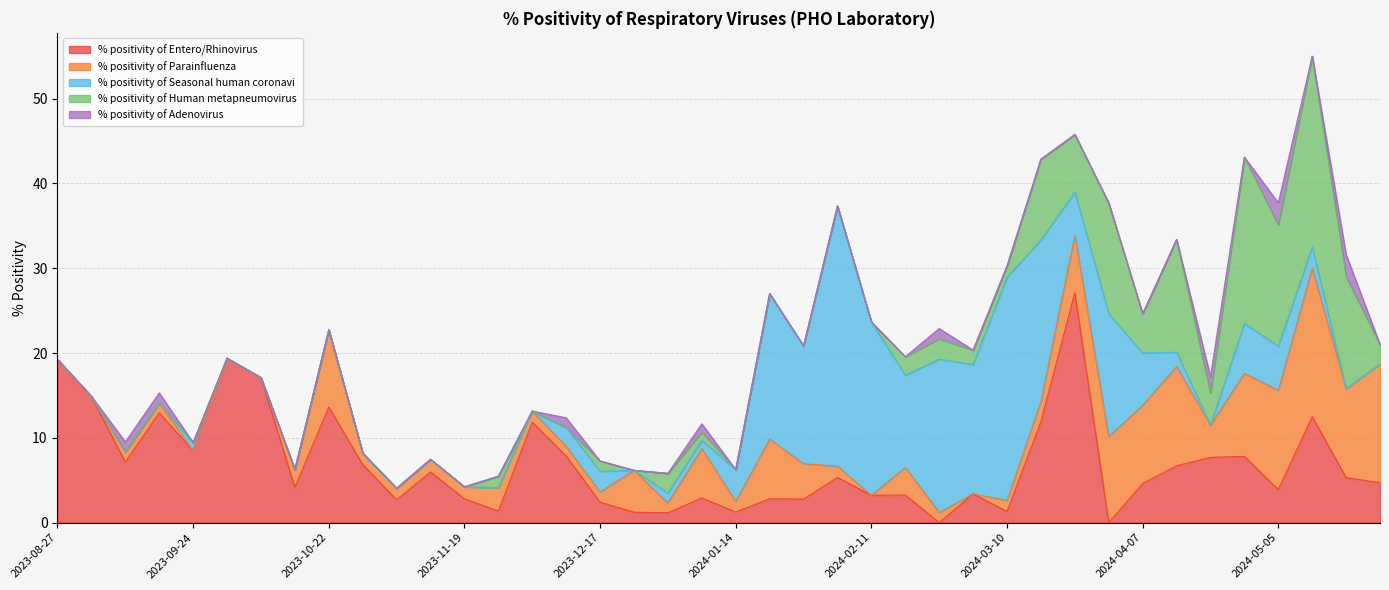

Reading left to right, extract all data points from this chart.

% positivity of Entero/Rhinovirus: 2023-08-27=19.2	2023-09-03=14.9	2023-09-10=7.1	2023-09-17=12.9	2023-09-24=8.5	2023-10-01=19.4	2023-10-08=17.1	2023-10-15=4.2	2023-10-22=13.6	2023-10-29=6.8	2023-11-05=2.7	2023-11-12=6.0	2023-11-19=2.8	2023-11-26=1.4	2023-12-03=11.8	2023-12-10=7.9	2023-12-17=2.4	2023-12-24=1.2	2023-12-31=1.2	2024-01-07=2.9	2024-01-14=1.2	2024-01-21=2.8	2024-01-28=2.8	2024-02-04=5.3	2024-02-11=3.2	2024-02-18=3.3	2024-02-25=0.0	2024-03-03=3.4	2024-03-10=1.3	2024-03-17=11.9	2024-03-24=27.1	2024-03-31=0.0	2024-04-07=4.6	2024-04-14=6.7	2024-04-21=7.7	2024-04-28=7.8	2024-05-05=3.9	2024-05-12=12.5	2024-05-19=5.3	2024-05-26=4.7
% positivity of Parainfluenza: 2023-08-27=0.0	2023-09-03=0.0	2023-09-10=1.2	2023-09-17=1.2	2023-09-24=0.0	2023-10-01=0.0	2023-10-08=0.0	2023-10-15=2.1	2023-10-22=9.1	2023-10-29=1.4	2023-11-05=1.4	2023-11-12=1.5	2023-11-19=1.4	2023-11-26=2.7	2023-12-03=1.3	2023-12-10=1.1	2023-12-17=1.2	2023-12-24=4.9	2023-12-31=1.2	2024-01-07=5.8	2024-01-14=1.2	2024-01-21=7.0	2024-01-28=4.2	2024-02-04=1.3	2024-02-11=0.0	2024-02-18=3.3	2024-02-25=1.2	2024-03-03=0.0	2024-03-10=1.3	2024-03-17=2.4	2024-03-24=6.8	2024-03-31=10.1	2024-04-07=9.2	2024-04-14=11.7	2024-04-21=3.8	2024-04-28=9.8	2024-05-05=11.7	2024-05-12=17.5	2024-05-19=10.5	2024-05-26=14.0
% positivity of Seasonal human coronavi: 2023-08-27=0.0	2023-09-03=0.0	2023-09-10=0.0	2023-09-17=0.0	2023-09-24=0.9	2023-10-01=0.0	2023-10-08=0.0	2023-10-15=0.0	2023-10-22=0.0	2023-10-29=0.0	2023-11-05=0.0	2023-11-12=0.0	2023-11-19=0.0	2023-11-26=0.0	2023-12-03=0.0	2023-12-10=2.2	2023-12-17=2.4	2023-12-24=0.0	2023-12-31=1.2	2024-01-07=1.0	2024-01-14=3.8	2024-01-21=17.1	2024-01-28=13.9	2024-02-04=30.7	2024-02-11=20.4	2024-02-18=10.9	2024-02-25=18.1	2024-03-03=15.3	2024-03-10=26.3	2024-03-17=19.0	2024-03-24=5.1	2024-03-31=14.5	2024-04-07=6.2	2024-04-14=1.7	2024-04-21=0.0	2024-04-28=5.9	2024-05-05=5.2	2024-05-12=2.5	2024-05-19=0.0	2024-05-26=0.0
% positivity of Human metapneumovirus: 2023-08-27=0.0	2023-09-03=0.0	2023-09-10=0.0	2023-09-17=0.0	2023-09-24=0.0	2023-10-01=0.0	2023-10-08=0.0	2023-10-15=0.0	2023-10-22=0.0	2023-10-29=0.0	2023-11-05=0.0	2023-11-12=0.0	2023-11-19=0.0	2023-11-26=1.4	2023-12-03=0.0	2023-12-10=0.0	2023-12-17=1.2	2023-12-24=0.0	2023-12-31=2.3	2024-01-07=1.0	2024-01-14=0.0	2024-01-21=0.0	2024-01-28=0.0	2024-02-04=0.0	2024-02-11=0.0	2024-02-18=2.2	2024-02-25=2.4	2024-03-03=1.7	2024-03-10=1.3	2024-03-17=9.5	2024-03-24=6.8	2024-03-31=13.0	2024-04-07=4.6	2024-04-14=13.3	2024-04-21=3.8	2024-04-28=19.6	2024-05-05=14.3	2024-05-12=22.5	2024-05-19=13.2	2024-05-26=2.3
% positivity of Adenovirus: 2023-08-27=0.0	2023-09-03=0.0	2023-09-10=1.2	2023-09-17=1.2	2023-09-24=0.0	2023-10-01=0.0	2023-10-08=0.0	2023-10-15=0.0	2023-10-22=0.0	2023-10-29=0.0	2023-11-05=0.0	2023-11-12=0.0	2023-11-19=0.0	2023-11-26=0.0	2023-12-03=0.0	2023-12-10=1.1	2023-12-17=0.0	2023-12-24=0.0	2023-12-31=0.0	2024-01-07=1.0	2024-01-14=0.0	2024-01-21=0.0	2024-01-28=0.0	2024-02-04=0.0	2024-02-11=0.0	2024-02-18=0.0	2024-02-25=1.2	2024-03-03=0.0	2024-03-10=0.0	2024-03-17=0.0	2024-03-24=0.0	2024-03-31=0.0	2024-04-07=0.0	2024-04-14=0.0	2024-04-21=1.9	2024-04-28=0.0	2024-05-05=2.6	2024-05-12=0.0	2024-05-19=2.6	2024-05-26=0.0